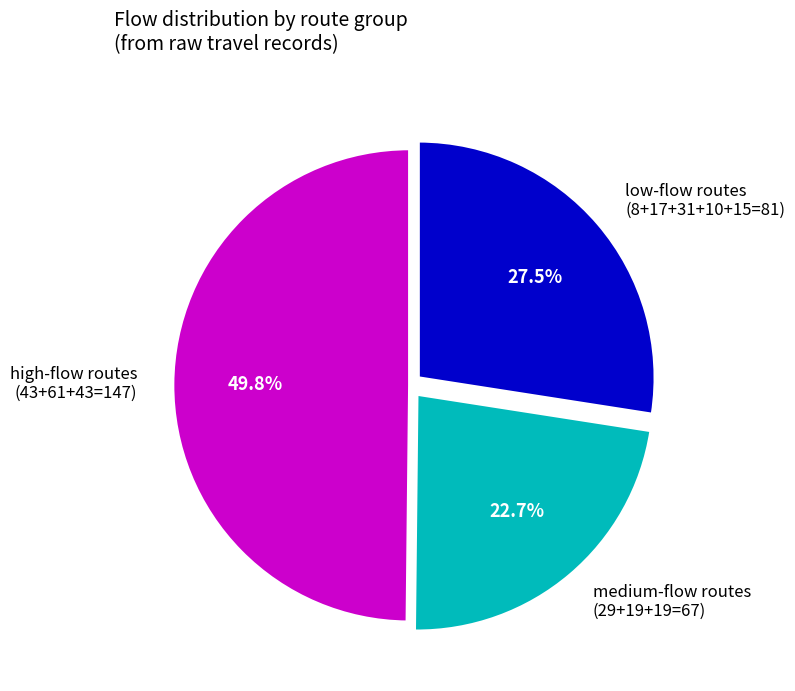

Rank the categories by value from lowest to highest.

medium-flow routes (29+19+19=67), low-flow routes (8+17+31+10+15=81), high-flow routes (43+61+43=147)